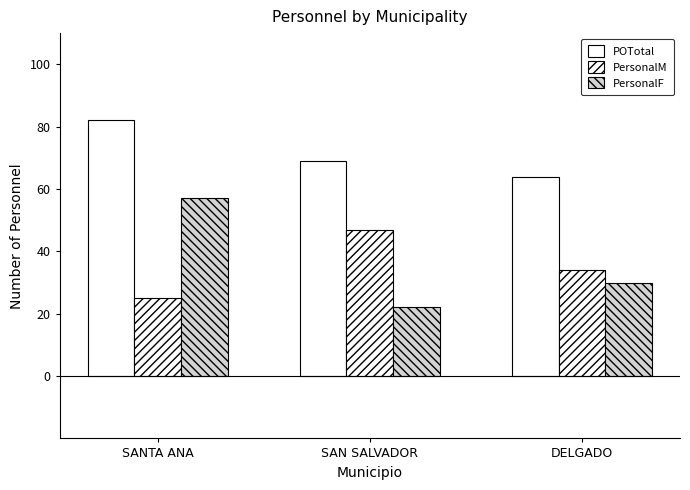

How many groups of bars are there?

3